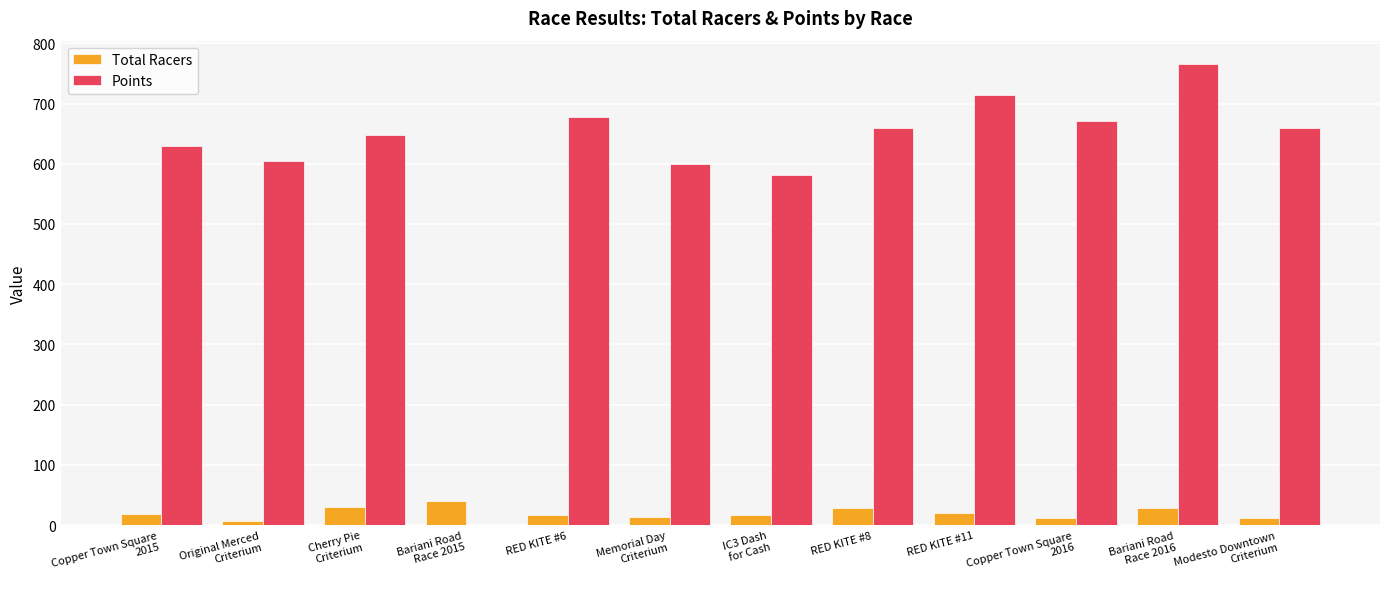

Count the number of categories in the chart.

12